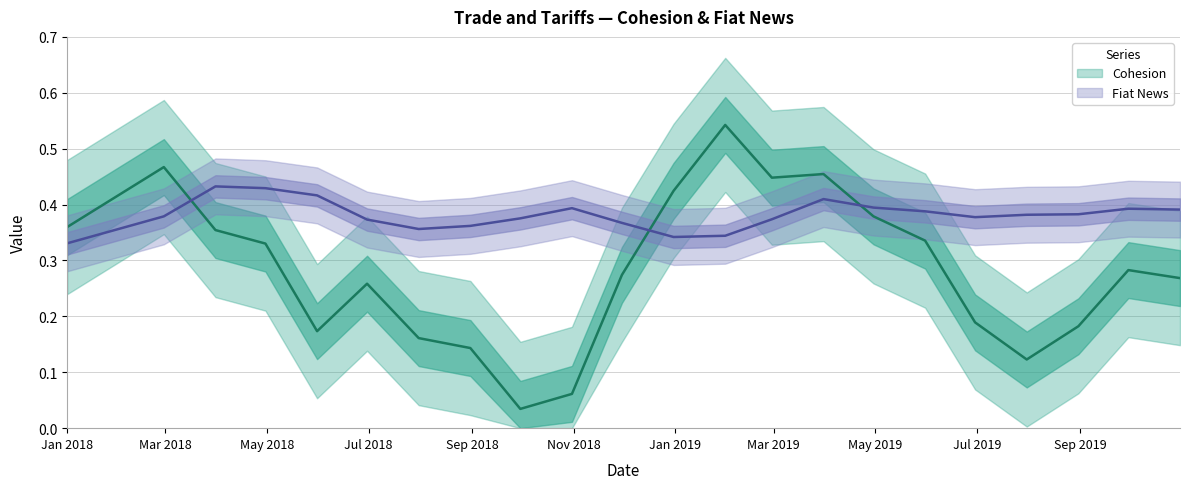

Which has a higher value, 2018-08-31 or 2018-02-28?

2018-02-28